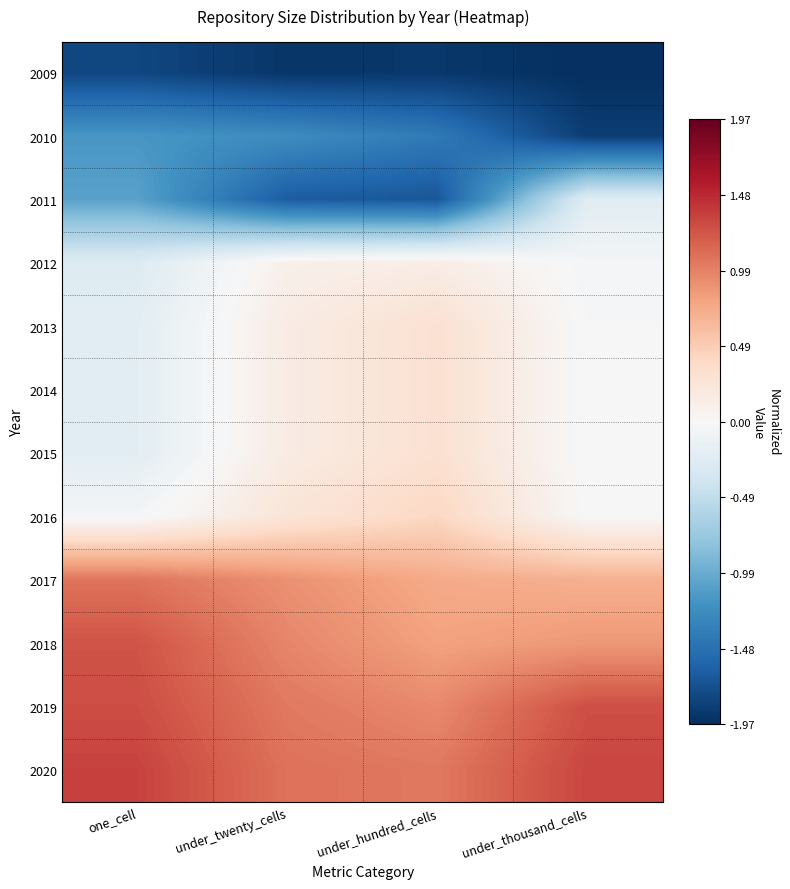

Which label corresponds to the smallest value in the chart?

under_thousand_cells